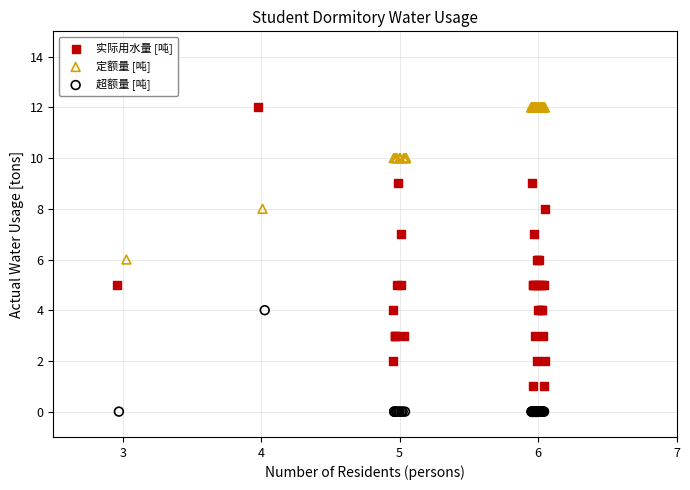

Which series has the largest Y range (max minus min)?

实际用水量 [吨]